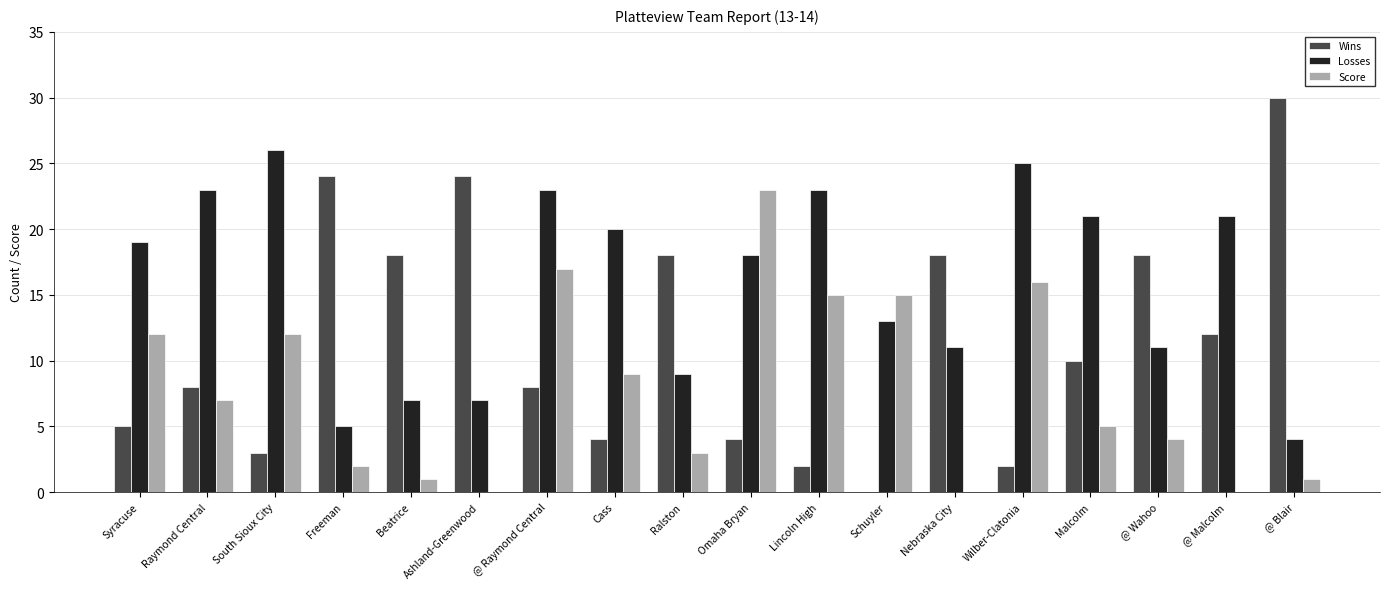

At which category is the sum across all series the highest?

@ Raymond Central